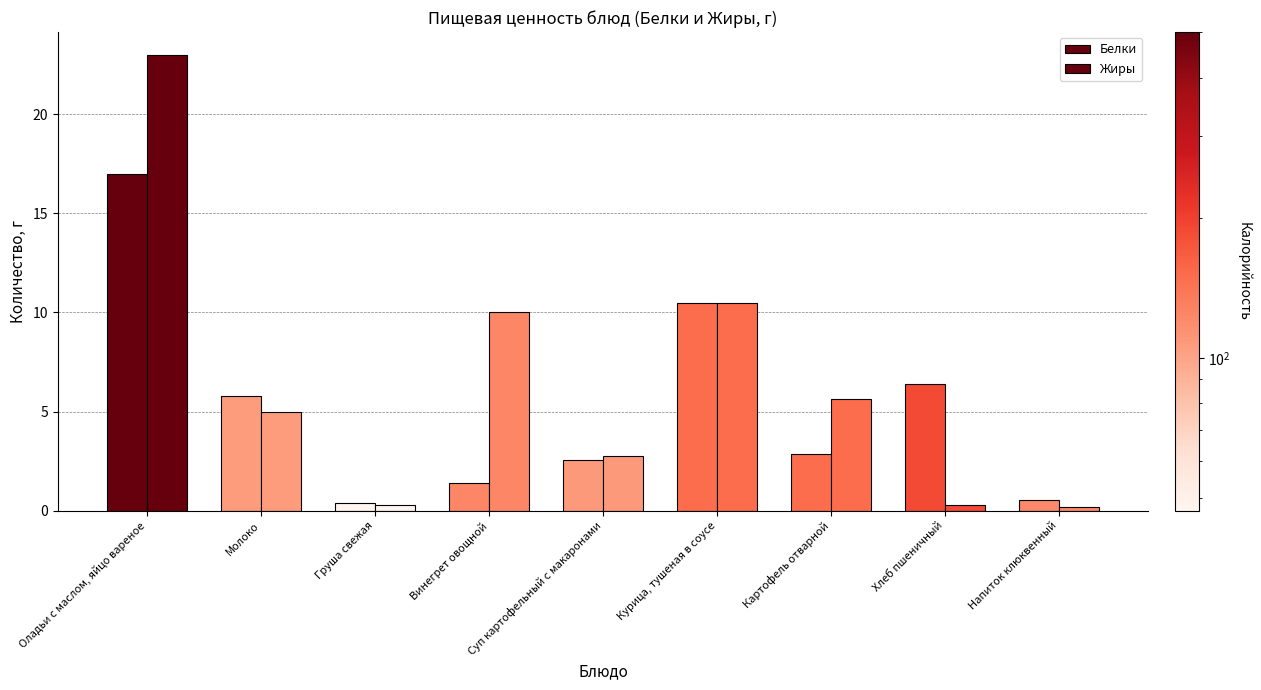

What is the label of the 6th bar from the left?

Курица, тушеная в соусе